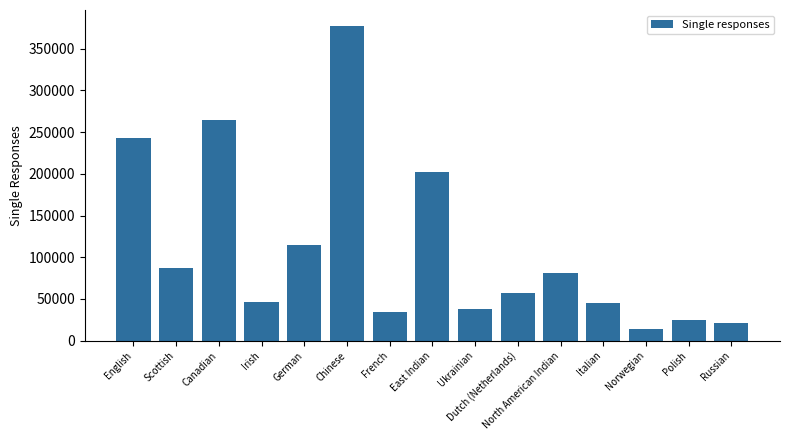

What is the label of the 2nd bar from the right?

Polish